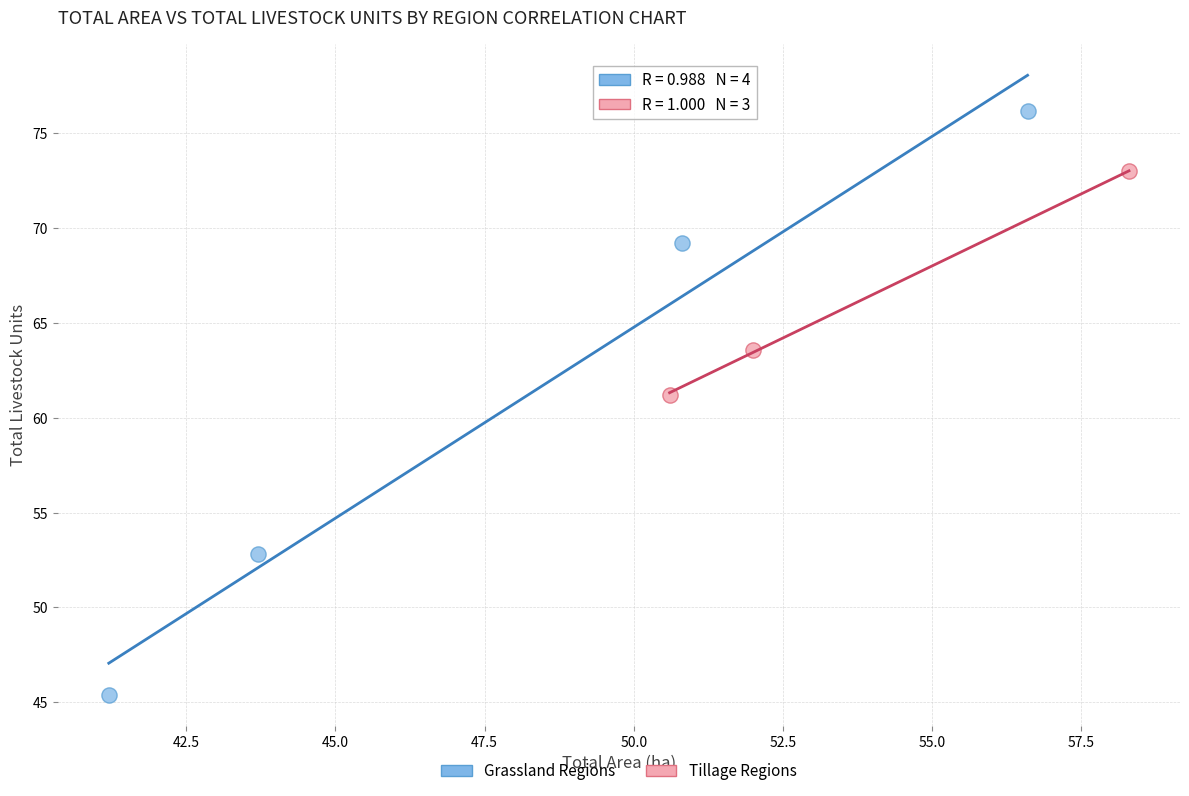

What are all the series names shown in the legend?

Grassland Regions, Tillage Regions